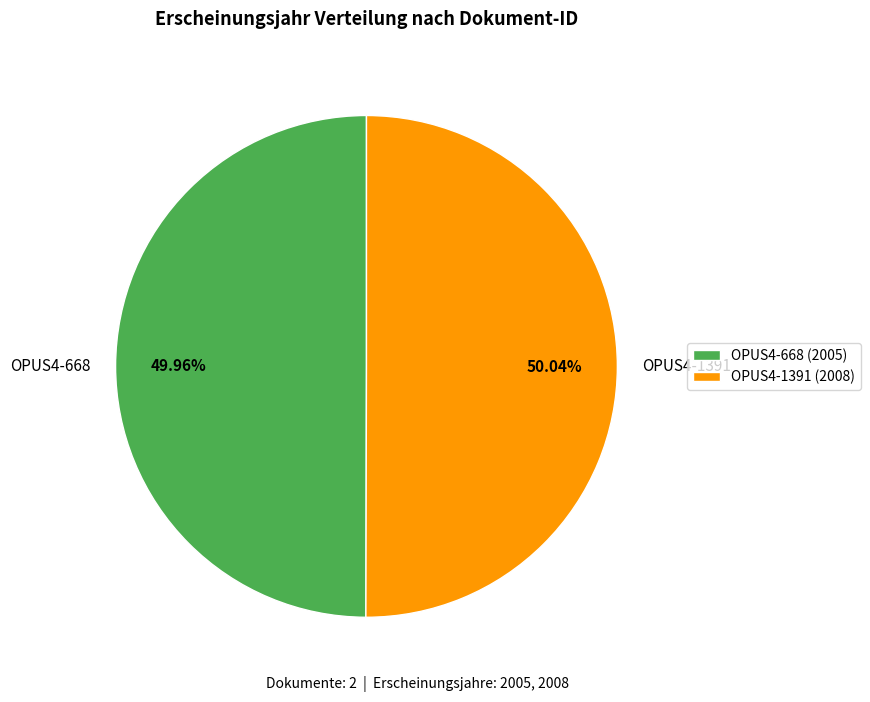

Combined, do OPUS4-1391 and OPUS4-668 account for over 50%?

Yes